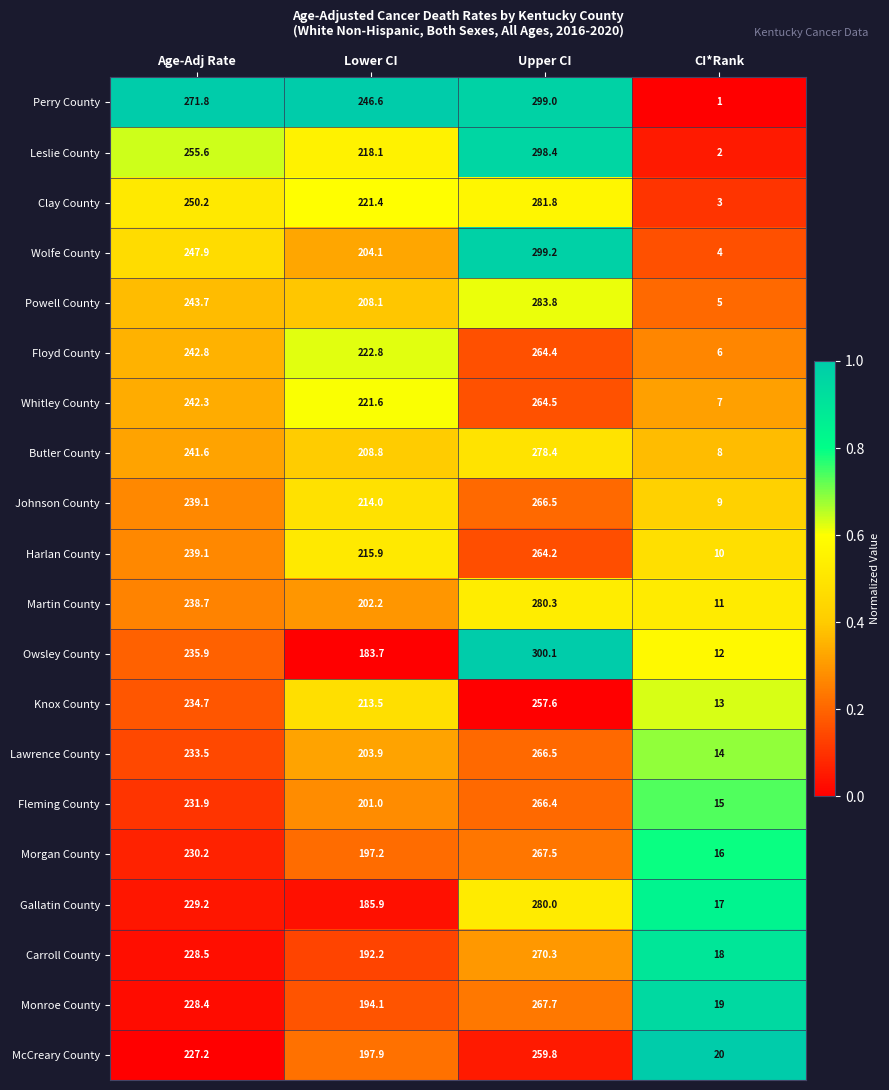

Between Upper CI and CI*Rank, which series saw the biggest shift?

Perry County